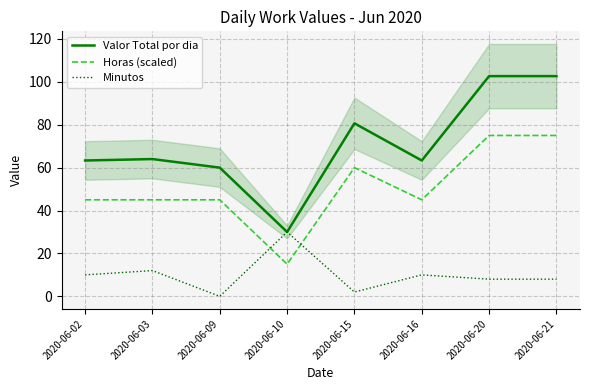

Is the value of Minutos at 2020-06-21 greater than the value of Horas (scaled) at 2020-06-15?

No